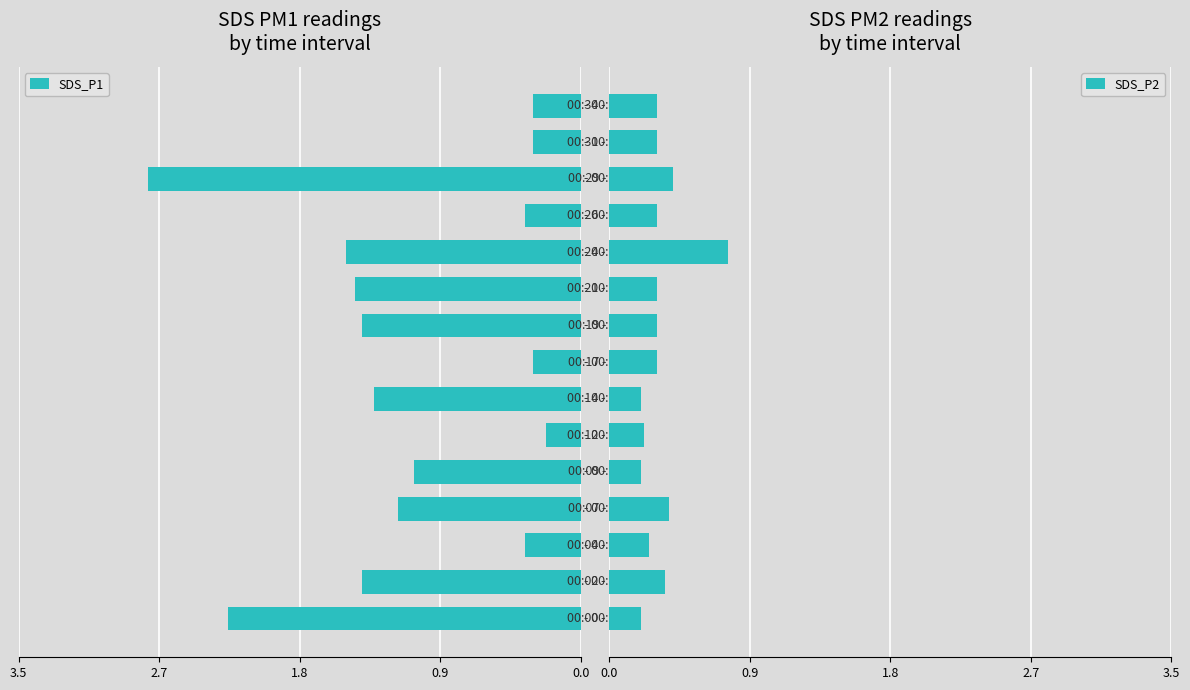

Reading right to left, list all the values displayed in this chart.

SDS_P1: -0.3	-0.3	-2.7	-0.3	-1.5	-1.4	-1.4	-0.3	-1.3	-0.2	-1.1	-1.1	-0.3	-1.4	-2.2
SDS_P2: 0.3	0.3	0.4	0.3	0.8	0.3	0.3	0.3	0.2	0.2	0.2	0.4	0.2	0.3	0.2